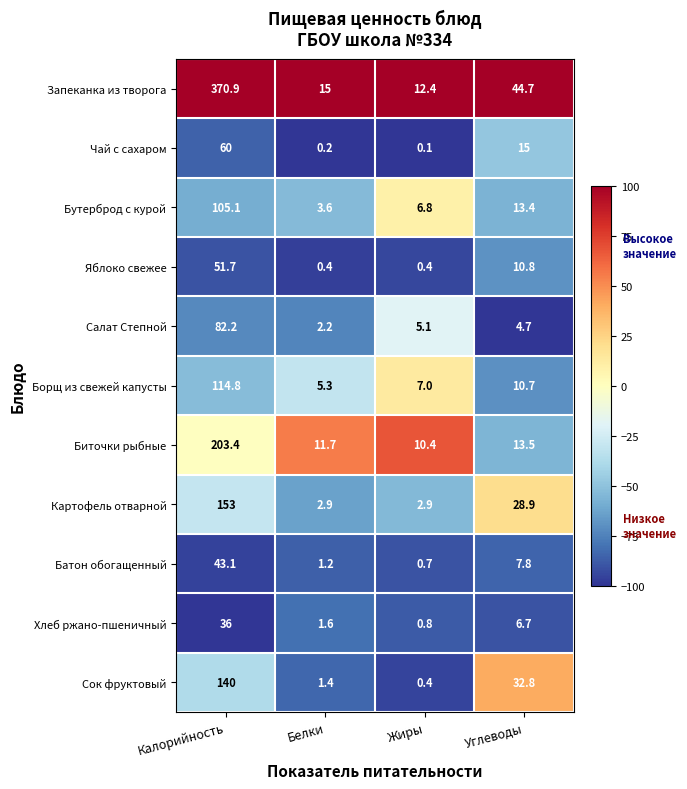

List the labels in order of Бутерброд с курой value, largest first.

Калорийность, Углеводы, Жиры, Белки